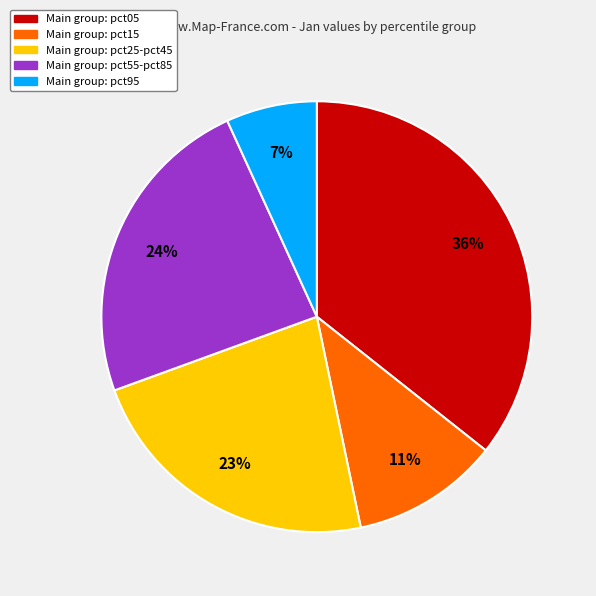

How many slices are in this pie chart?

5